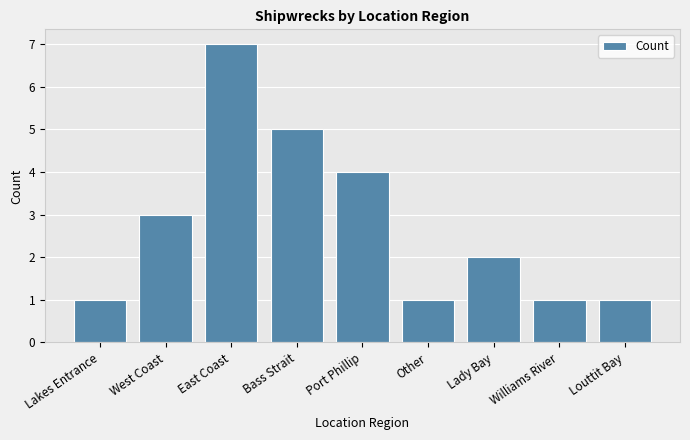

What position from the right is Lakes Entrance?

9